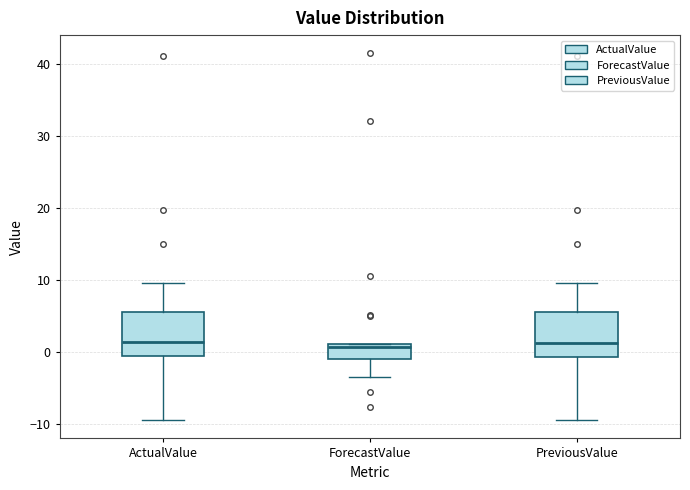

Where does the upper whisker of the box for ActualValue end on the y-axis? The values are not printed on the chart, so give them approximately, as read against the axis.

10